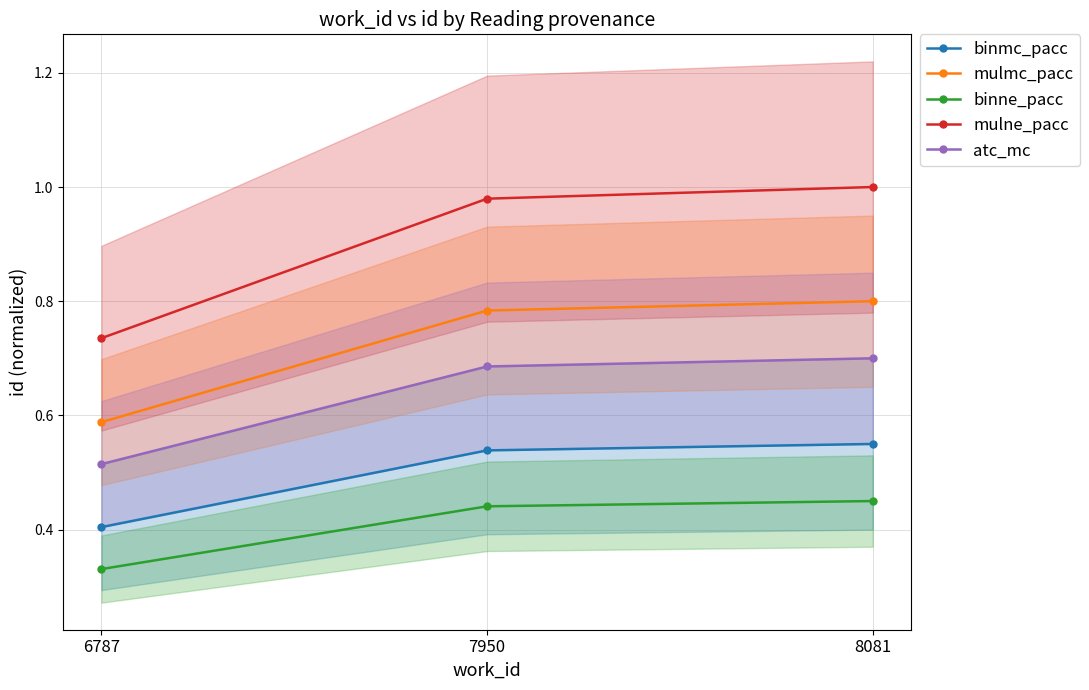

At which category is the sum across all series the highest?

8081